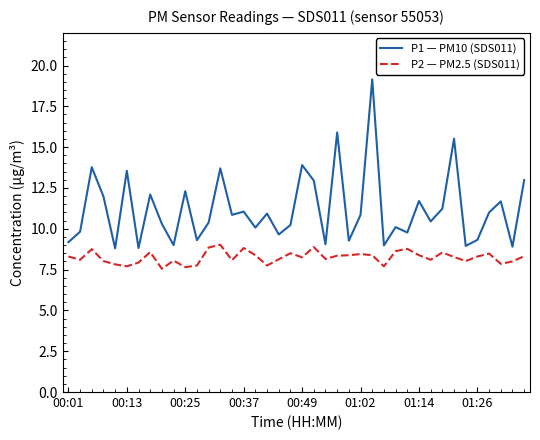

Which series has the largest range (max minus min)?

P1 — PM10 (SDS011)